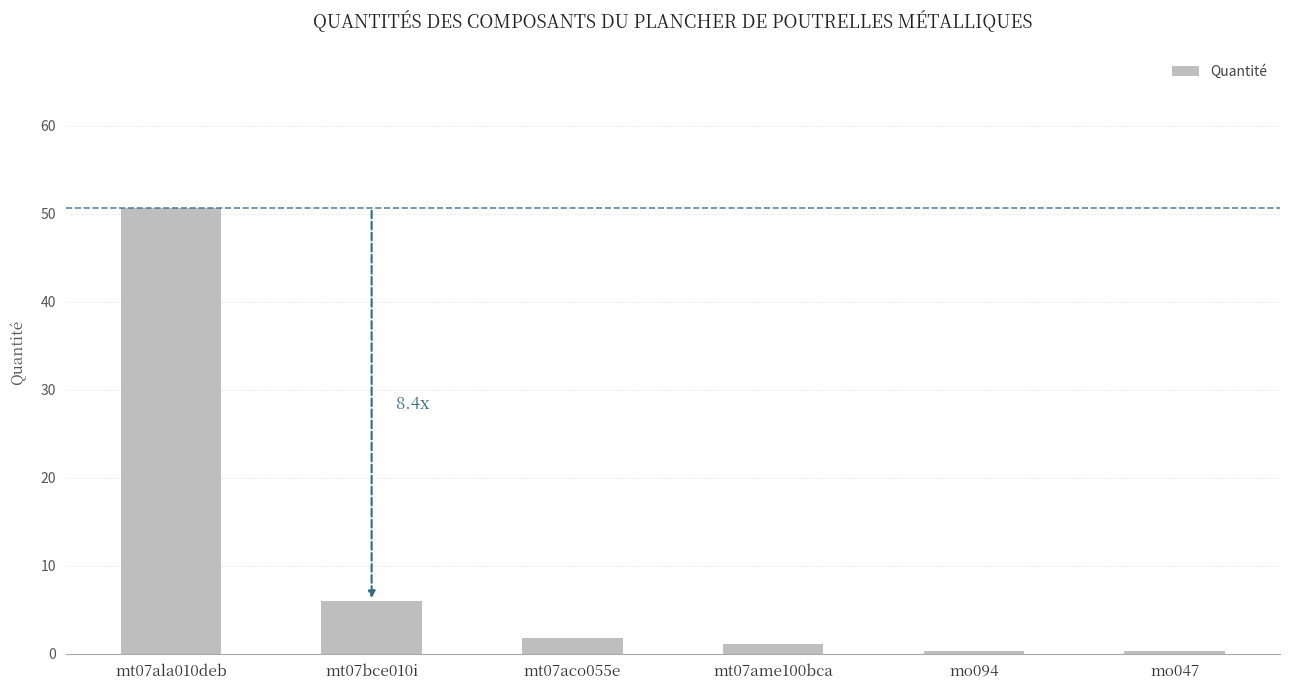

What is the label of the 3rd bar from the left?

mt07aco055e